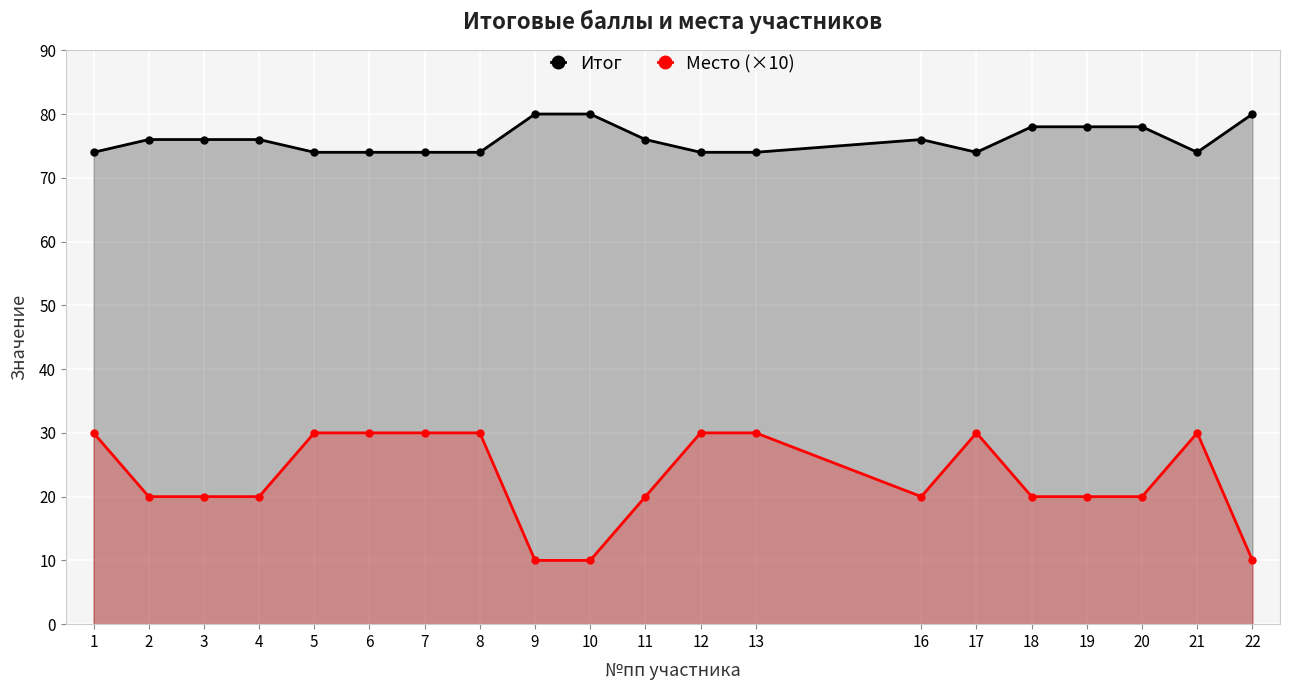

How many lines are shown in the chart?

2